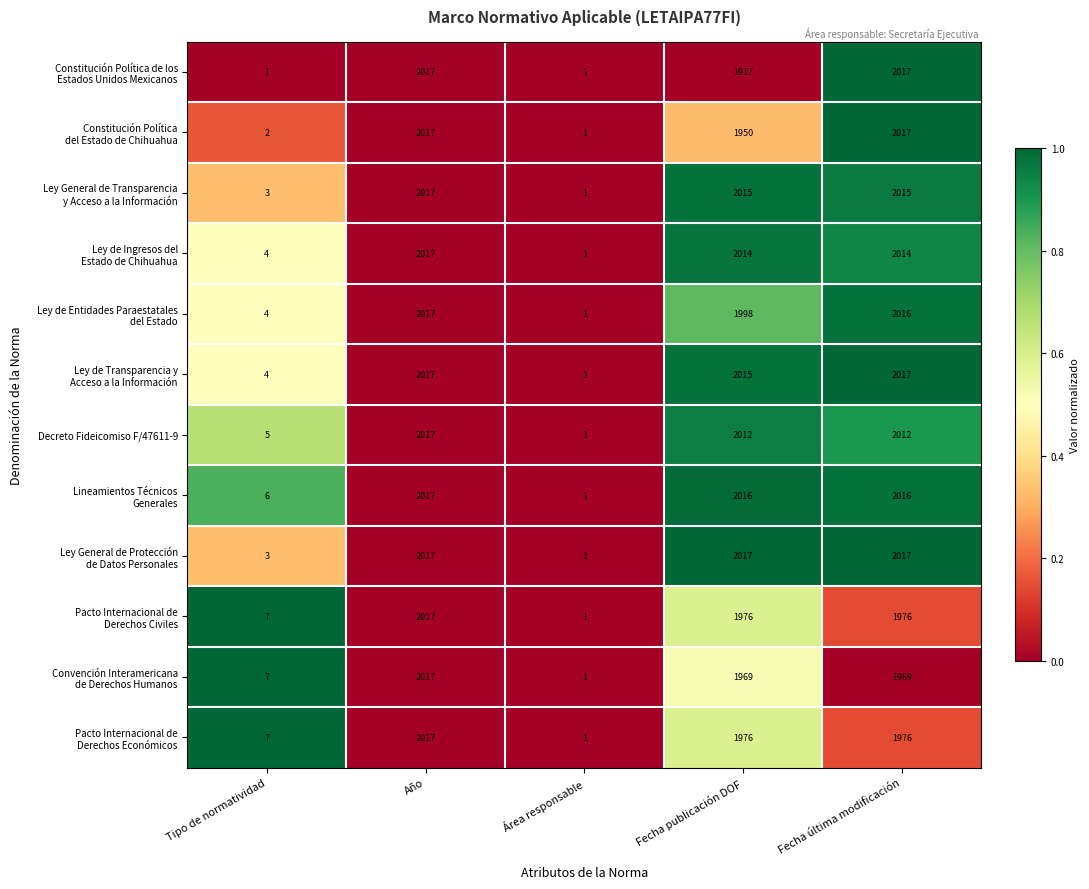

How many series are shown in this chart?

12